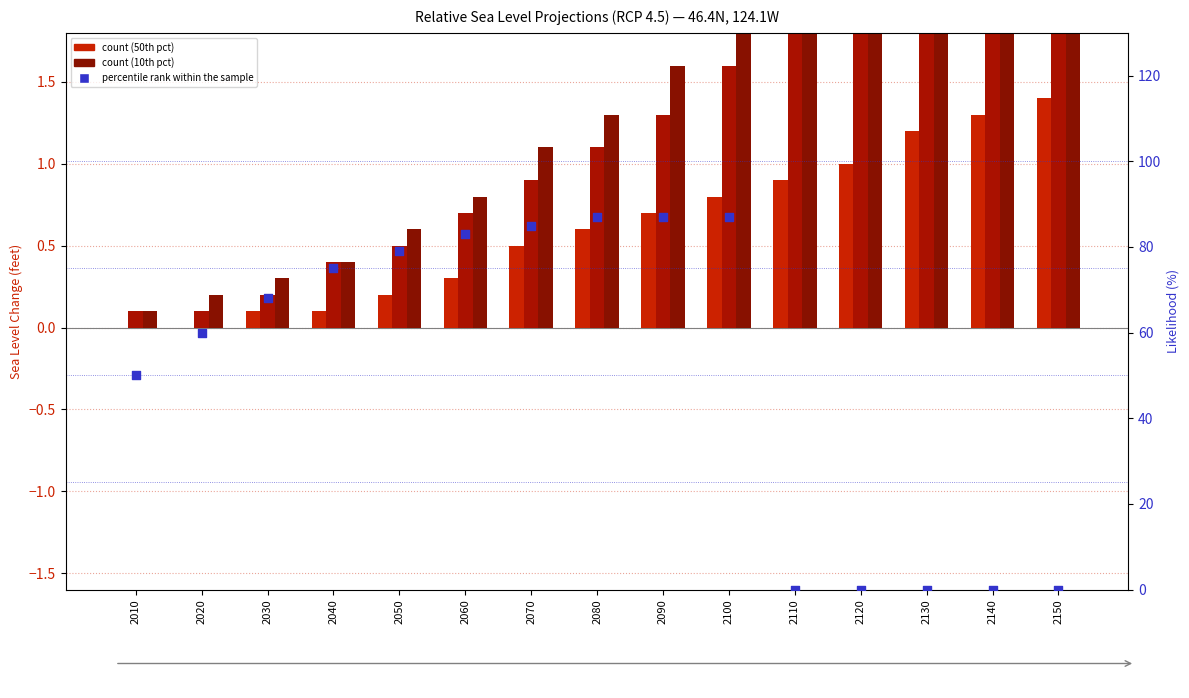

Which series has the largest total across all categories?

percentile rank within the sample